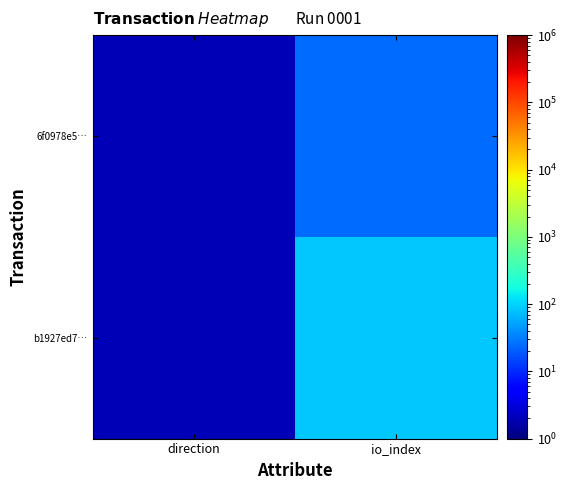

Reading left to right, what are all the values shown in this chart?

b1927ed7…: direction=2	io_index=86
6f0978e5…: direction=2	io_index=25